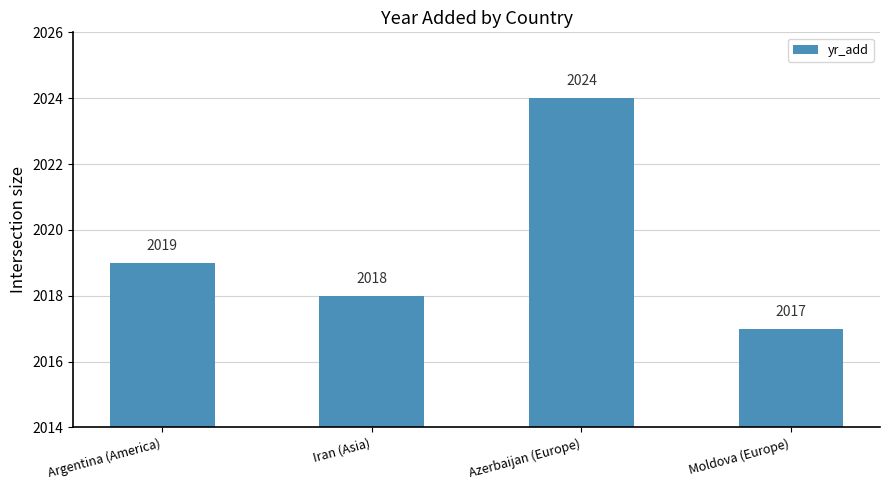

Which has a higher value, Azerbaijan (Europe) or Iran (Asia)?

Azerbaijan (Europe)